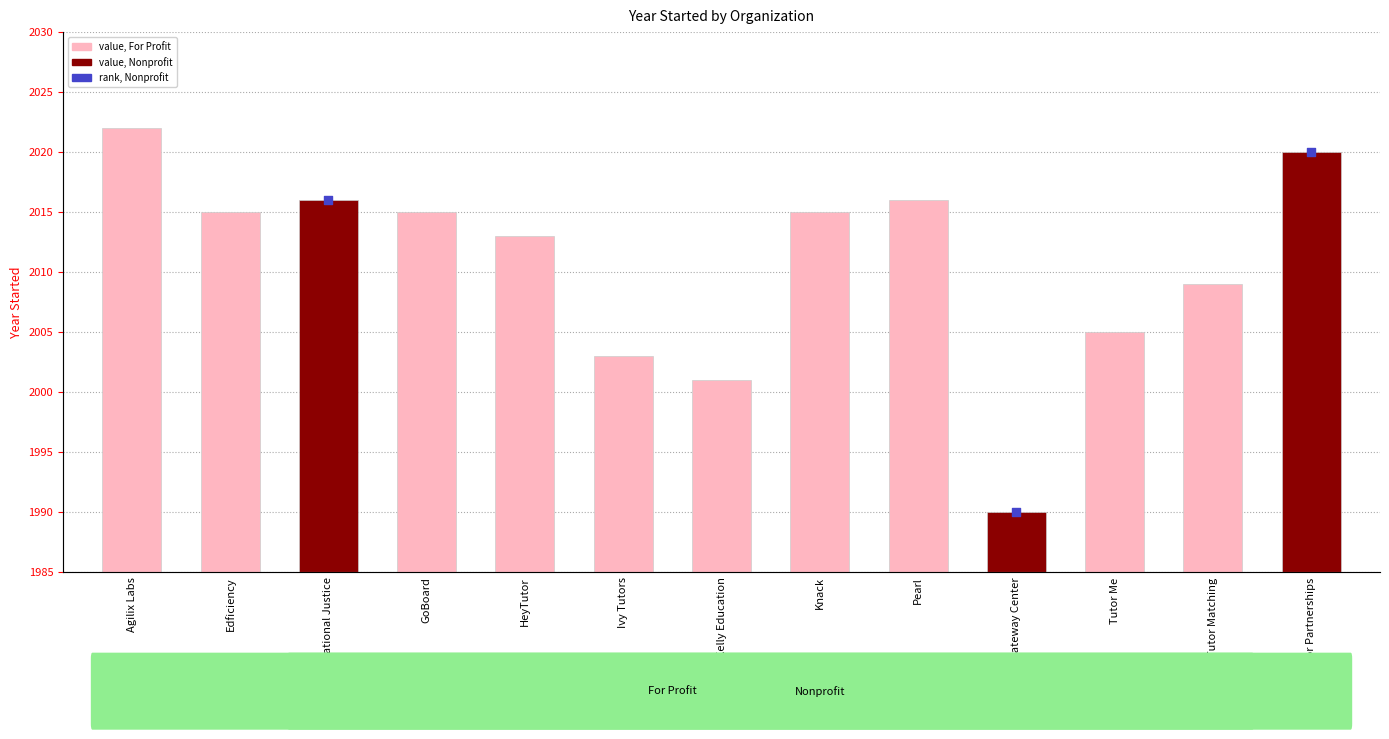

What is the change in value from Pearl to Tutor Matching?

-7